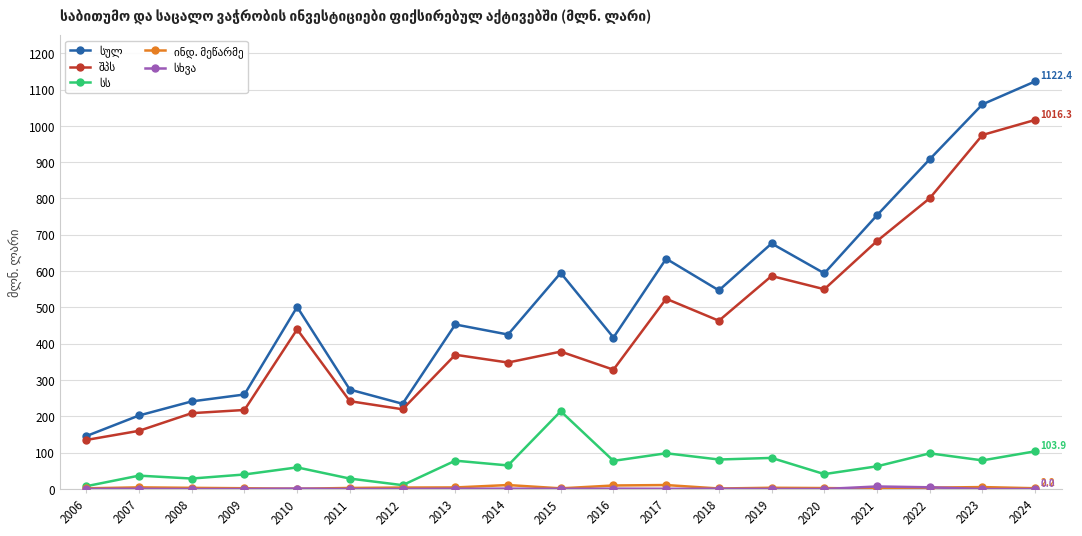

What is the total value across all series at 2019?

1352.2